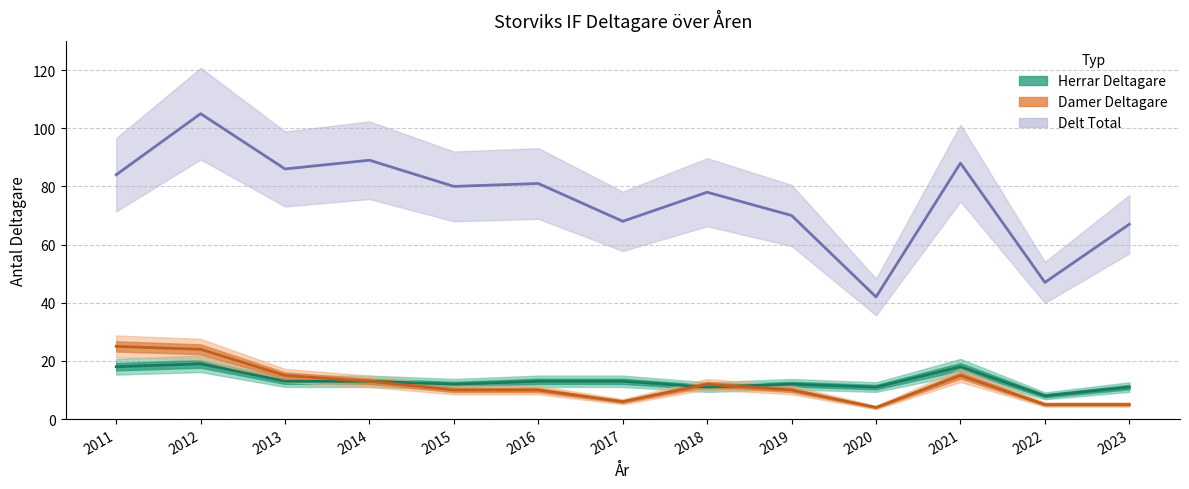

How many data points does each series have?

13